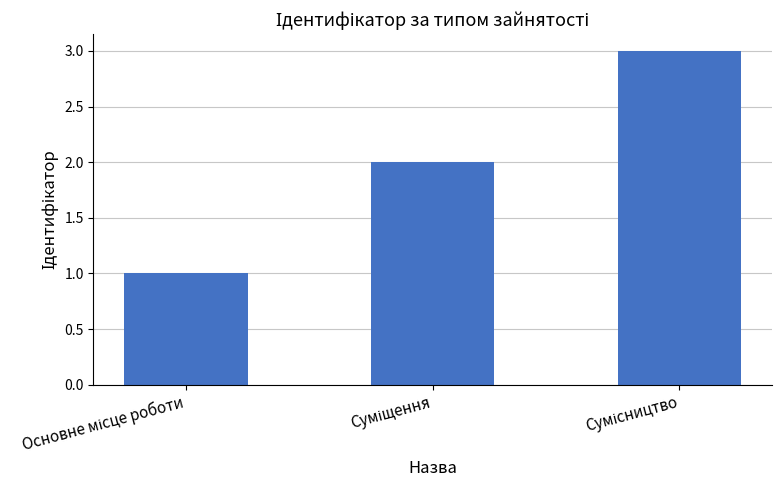

What is the sum of all values?

6